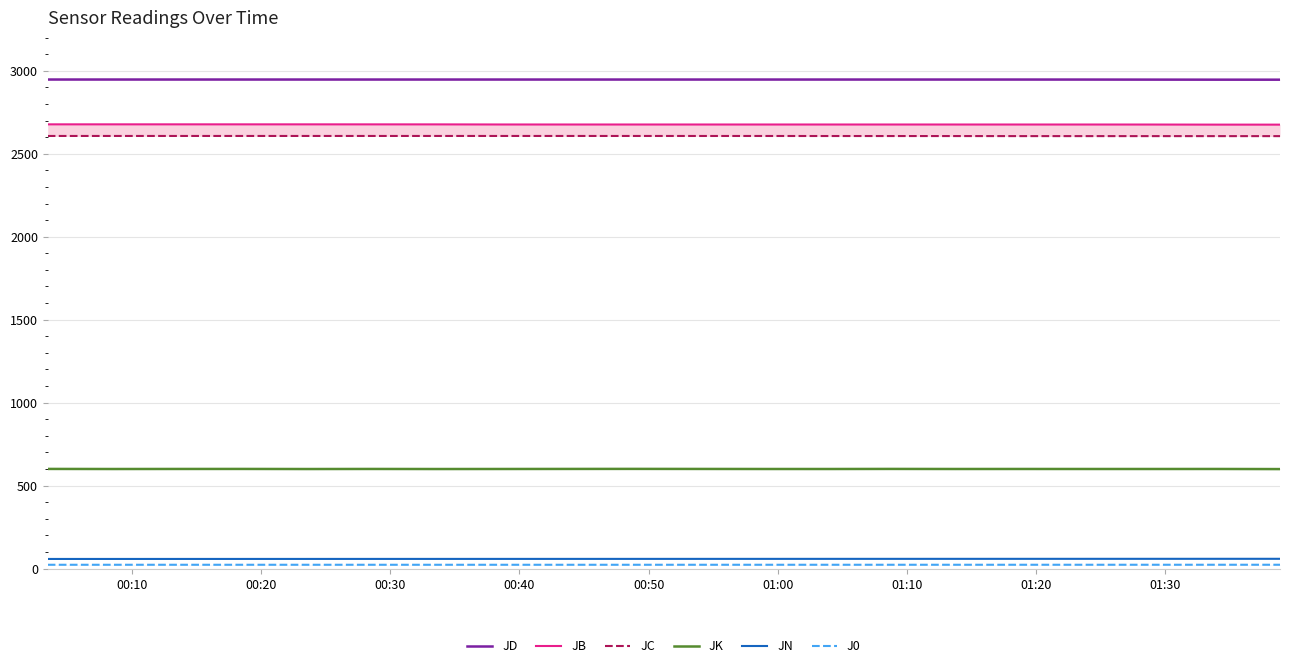

True or false: JD and JN intersect in this chart.

False